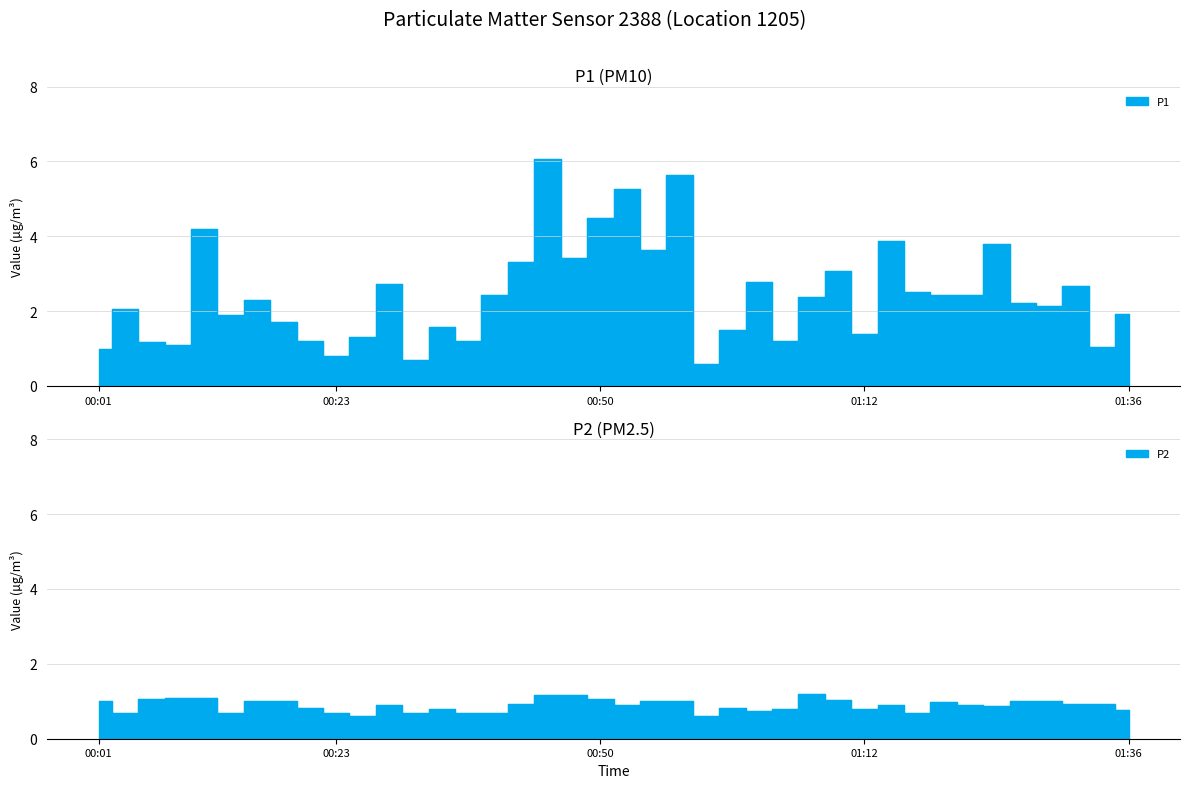

Rank the series by their maximum value, from lowest to highest.

P2, P1